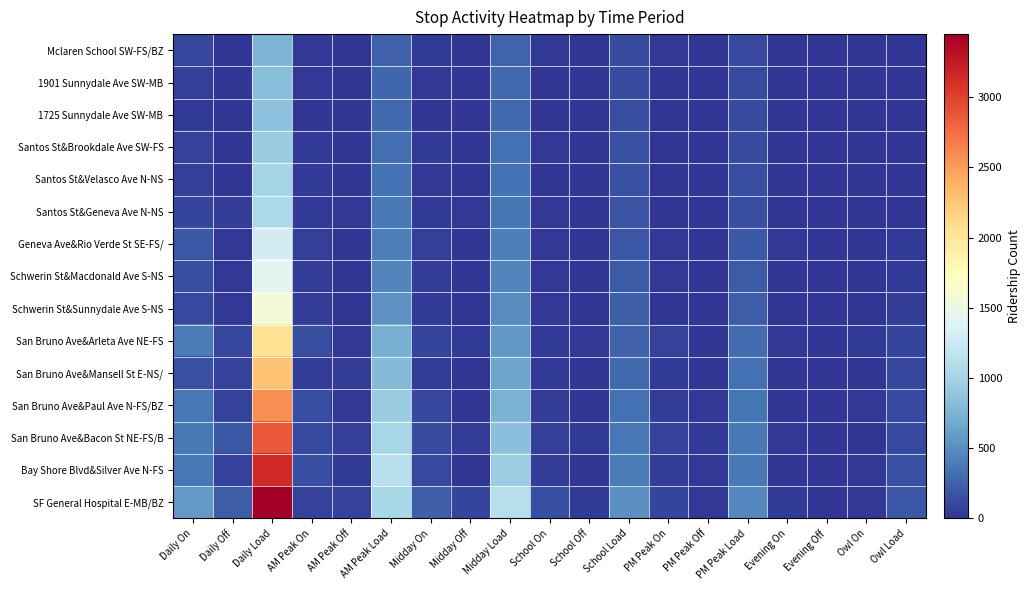

List the series in order of their peak value, highest first.

SF General Hospital E-MB/BZ, Bay Shore Blvd&Silver Ave N-FS, San Bruno Ave&Bacon St NE-FS/B, San Bruno Ave&Paul Ave N-FS/BZ, San Bruno Ave&Mansell St E-NS/, San Bruno Ave&Arleta Ave NE-FS, Schwerin St&Sunnydale Ave S-NS, Schwerin St&Macdonald Ave S-NS, Geneva Ave&Rio Verde St SE-FS/, Santos St&Geneva Ave N-NS, Santos St&Velasco Ave N-NS, Santos St&Brookdale Ave SW-FS, 1725 Sunnydale Ave SW-MB, 1901 Sunnydale Ave SW-MB, Mclaren School SW-FS/BZ